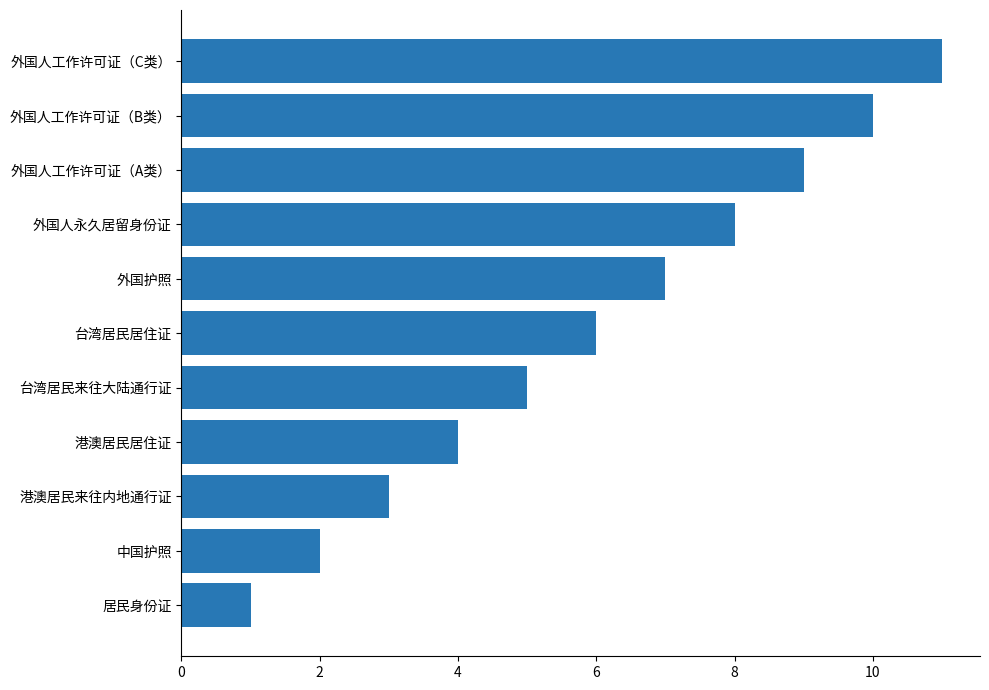

Which label corresponds to the largest value in the chart?

外国人工作许可证（C类）